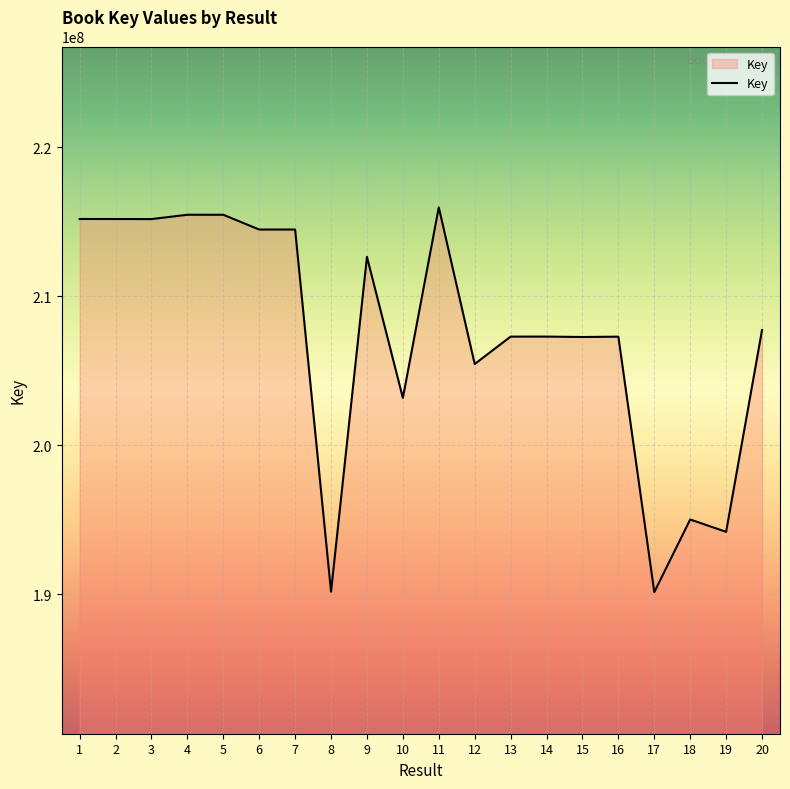

How many lines are shown in the chart?

1